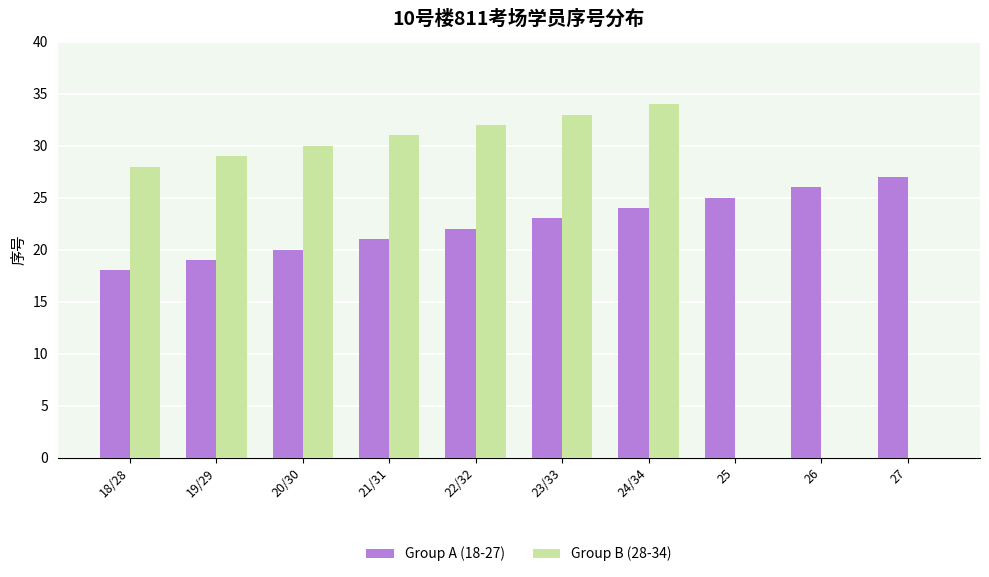

The value of Group A (18-27) at 22/32 is 32. True or false?

False